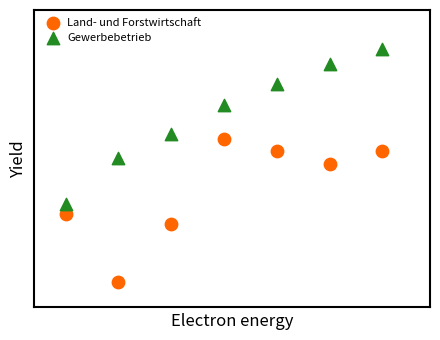

What are all the series names shown in the legend?

Land- und Forstwirtschaft, Gewerbebetrieb